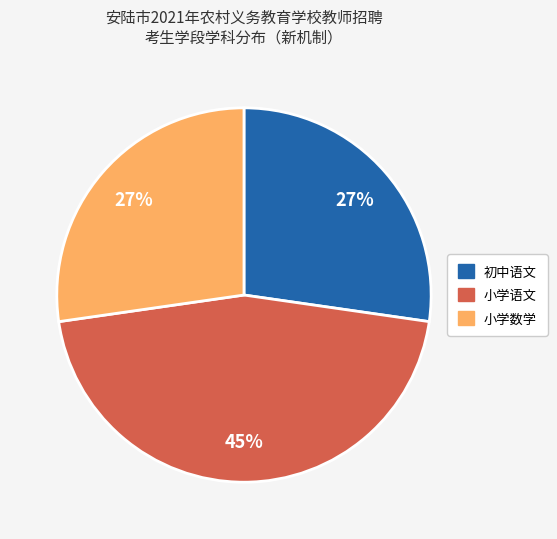

What is the largest slice in the pie chart?

小学语文